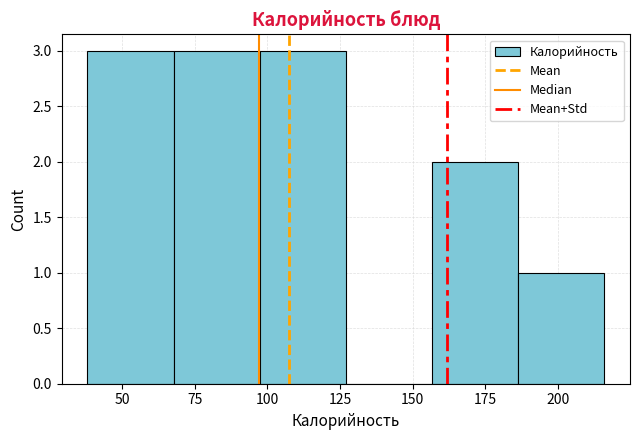

Reading left to right, list every bar in this chart as the range it spans on the x-axis followed by its height. Neither the bar edges nor the heights are printed on the chart, so give them approximately, as read against the axes.

40 to 70: 3
70 to 95: 3
95 to 125: 3
125 to 155: 0
155 to 185: 2
185 to 215: 1